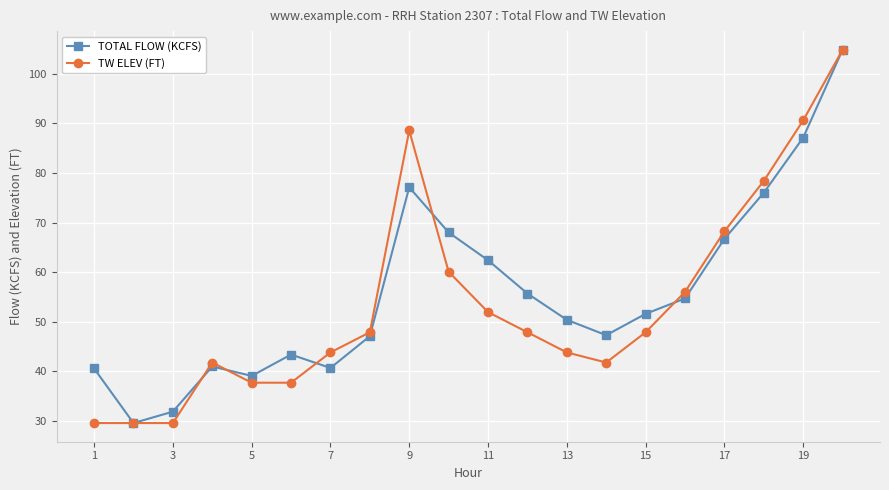

How many interior local valleys does the TOTAL FLOW (KCFS) series have?

4